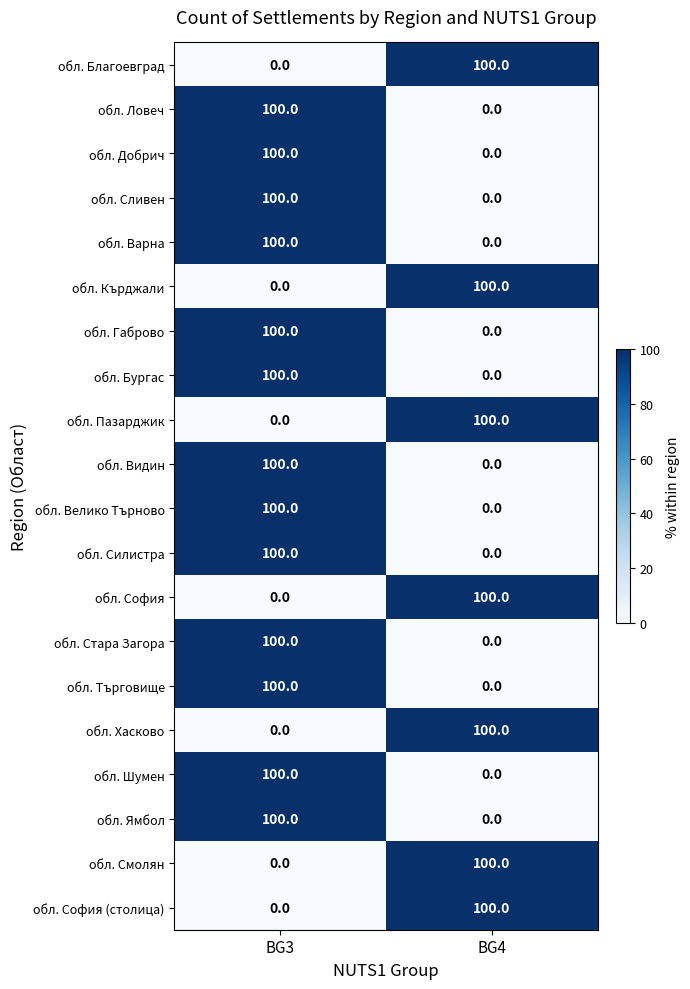

What is the greatest value displayed?

100